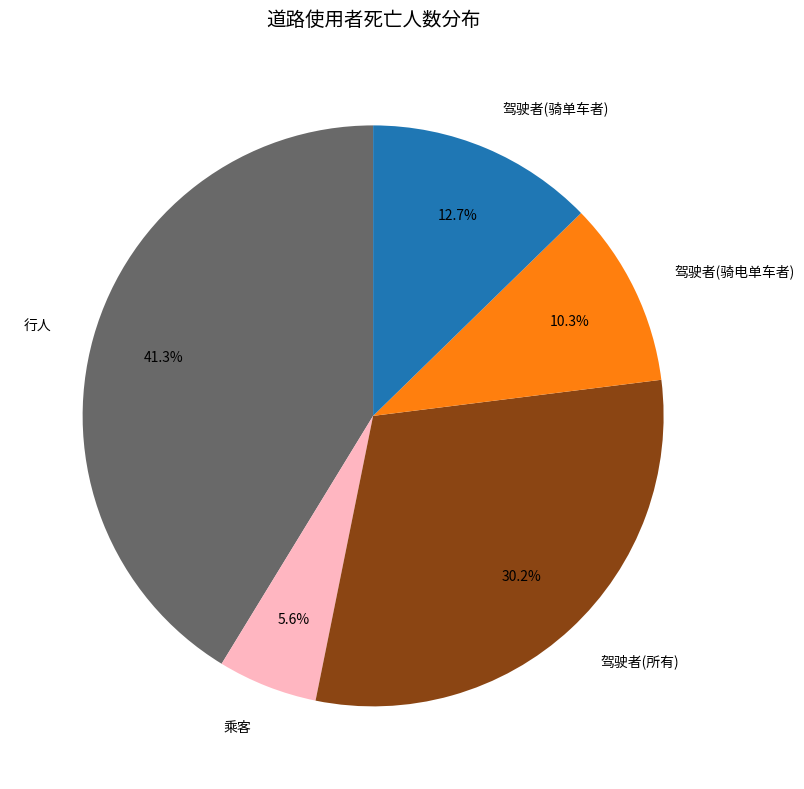

Does any single category account for the majority?

No